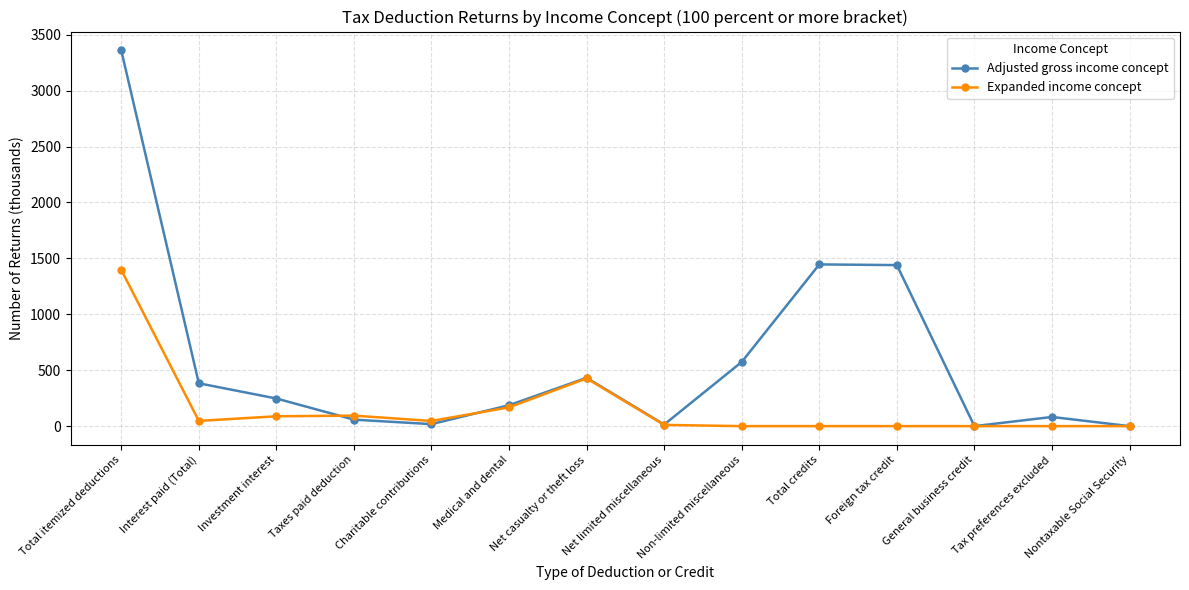

Rank the series by their maximum value, from highest to lowest.

Adjusted gross income concept, Expanded income concept